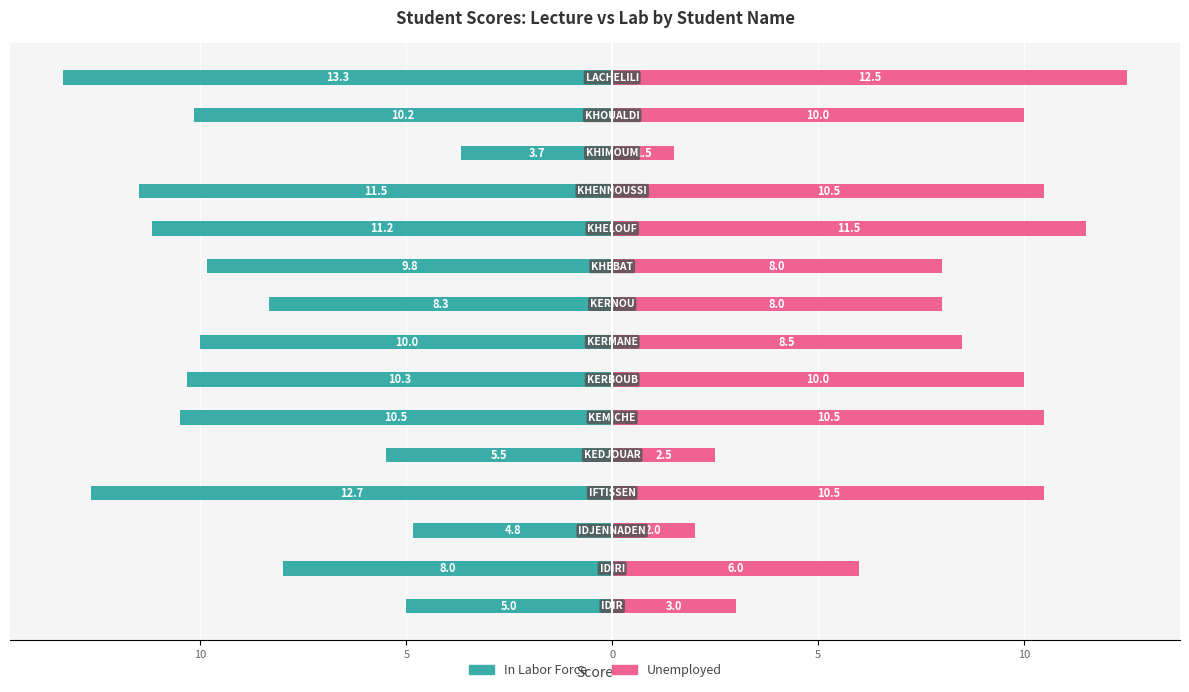

How many bars are there in each group?

2